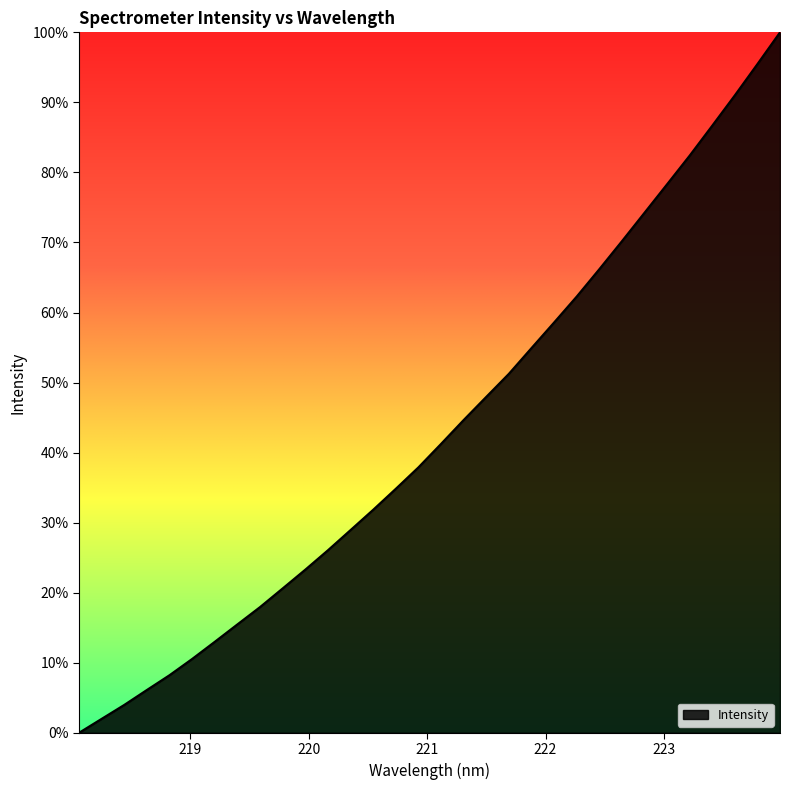

What is the difference between the maximum and minimum values?

100.0